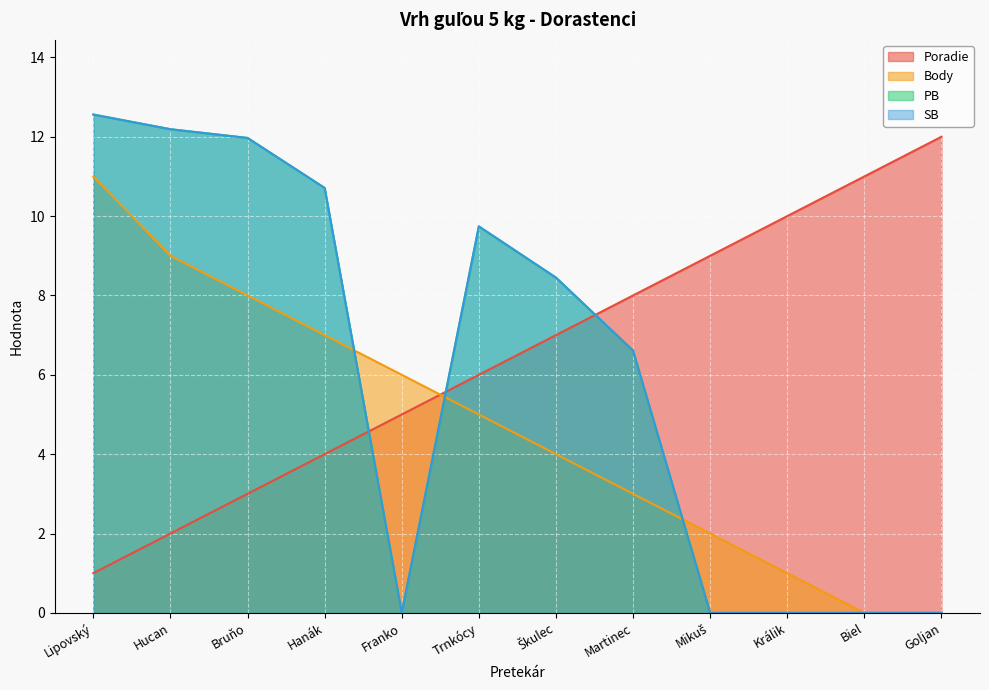

What is the sum of the Poradie values at Trnkócy and Goljan?

18.0